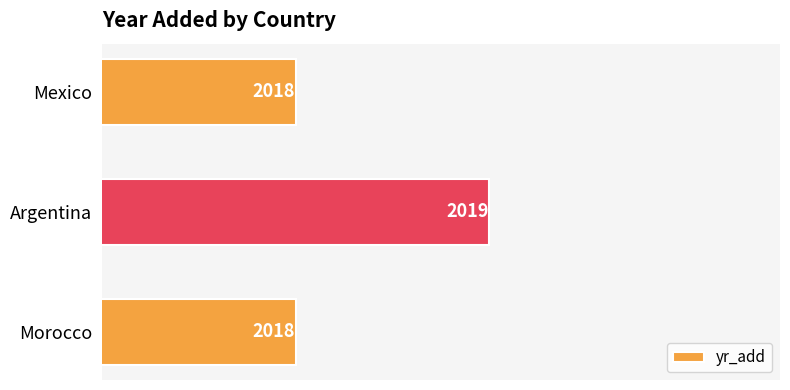

Approximately how many times larger is the value at Morocco compared to Mexico?

1.0